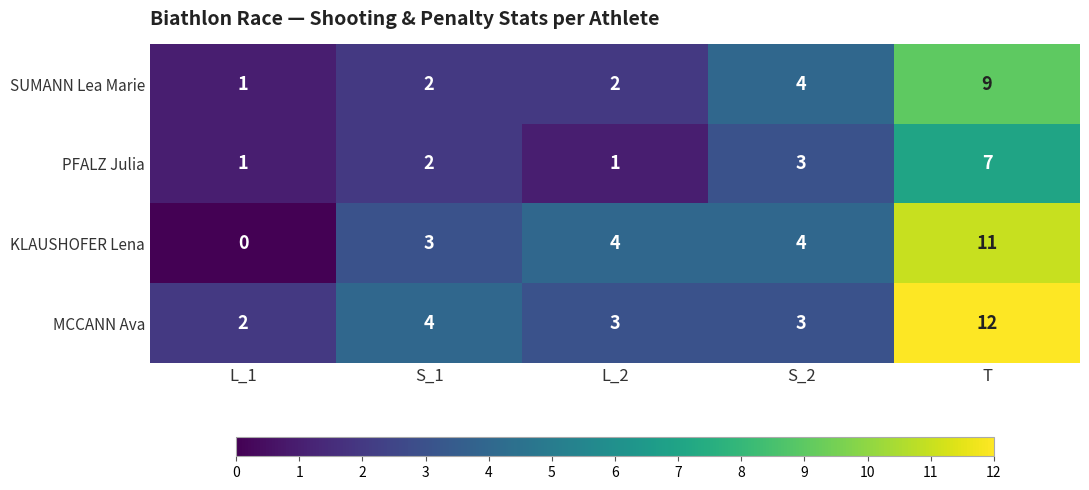

What is the spread (max minus min) of values at L_1?

2